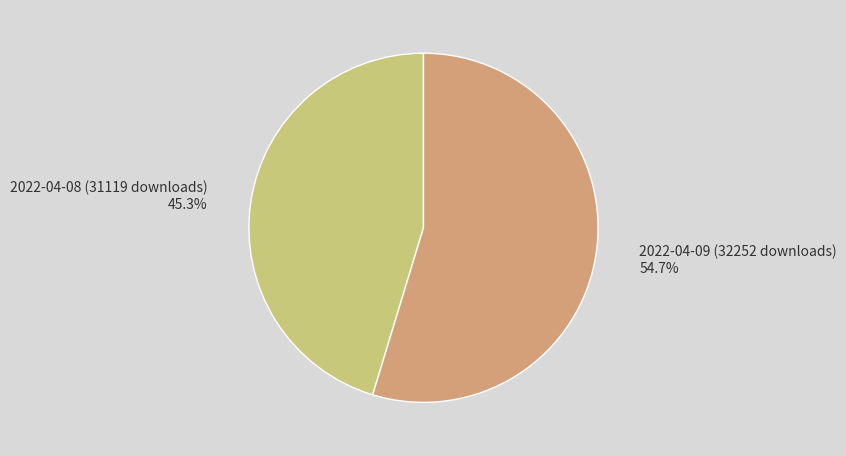

Which category has the biggest portion of the pie?

2022-04-09 (32252 downloads)